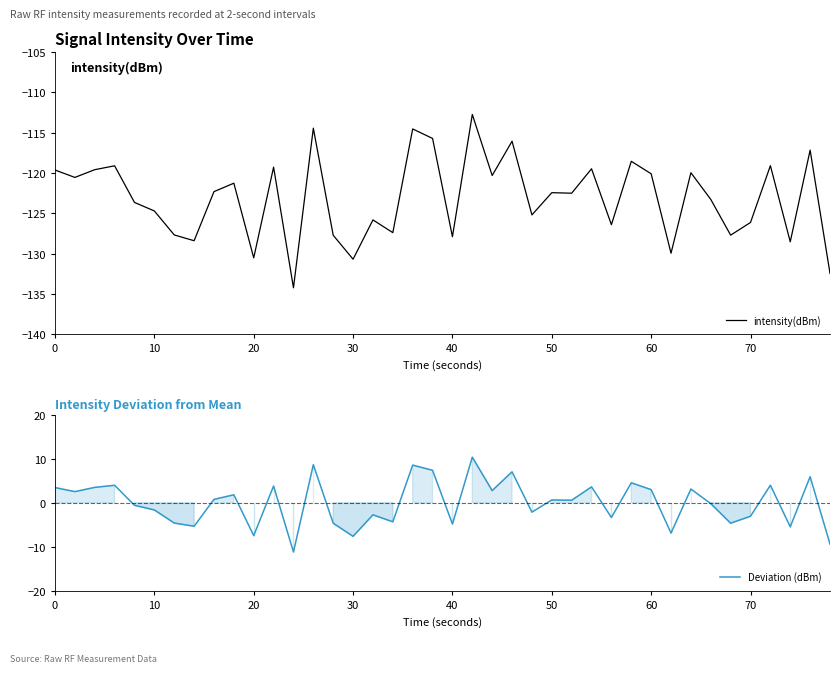

Rank the series by their maximum value, from lowest to highest.

intensity(dBm), Deviation (dBm)